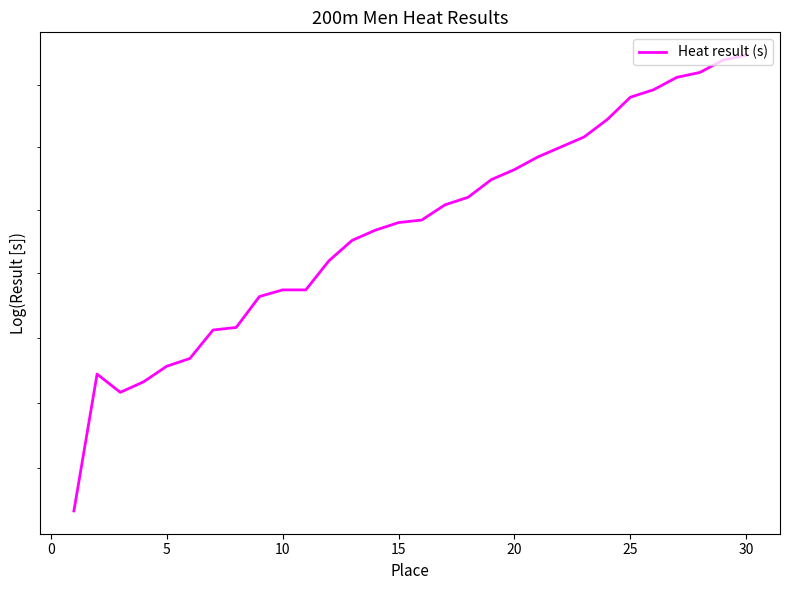

True or false: the data shows 23.7 at 25.

True